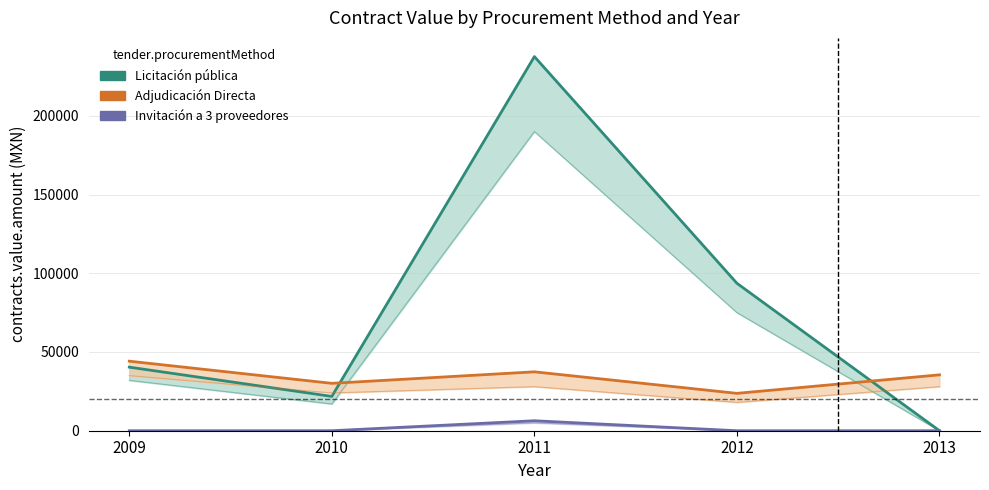

At which category does Licitación pública reach its first local peak?

2011